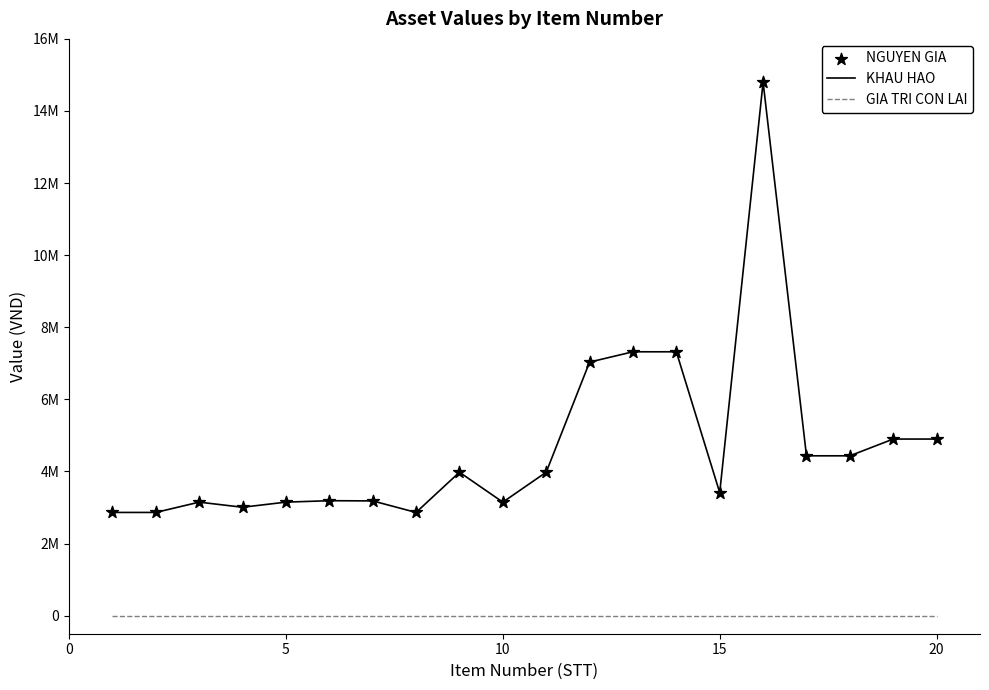

Does the chart have visible grid lines?

No